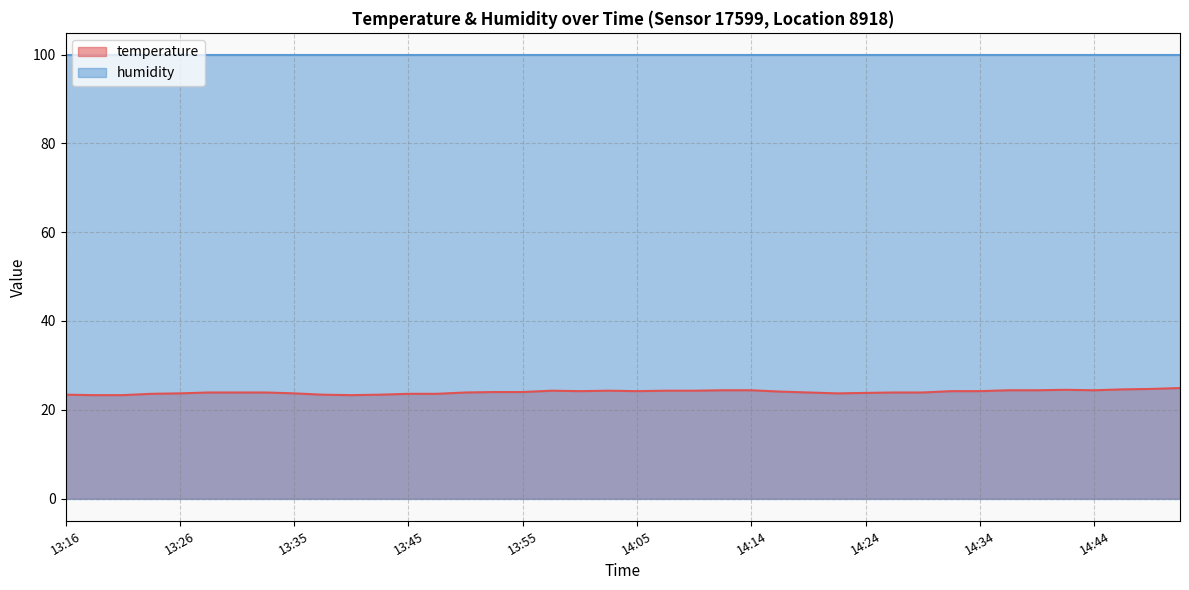

Where does the data first go above 24?

13:57